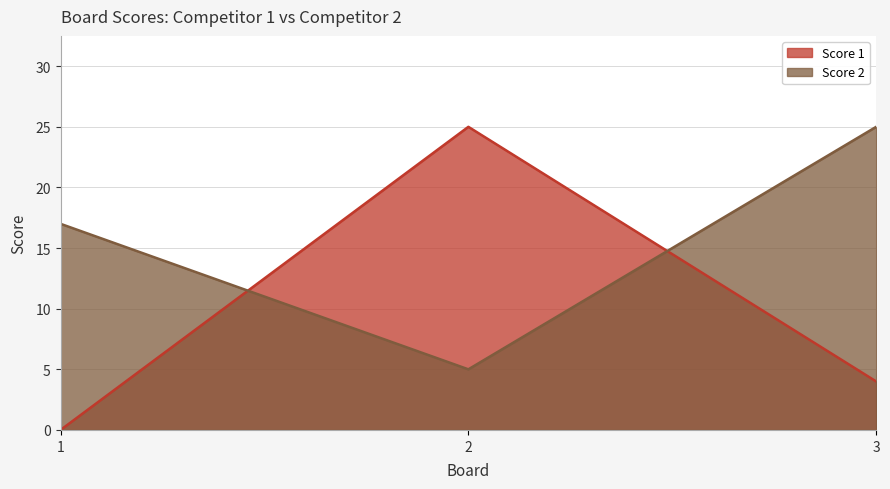

Rank the categories by Score 1 value from lowest to highest.

1, 3, 2